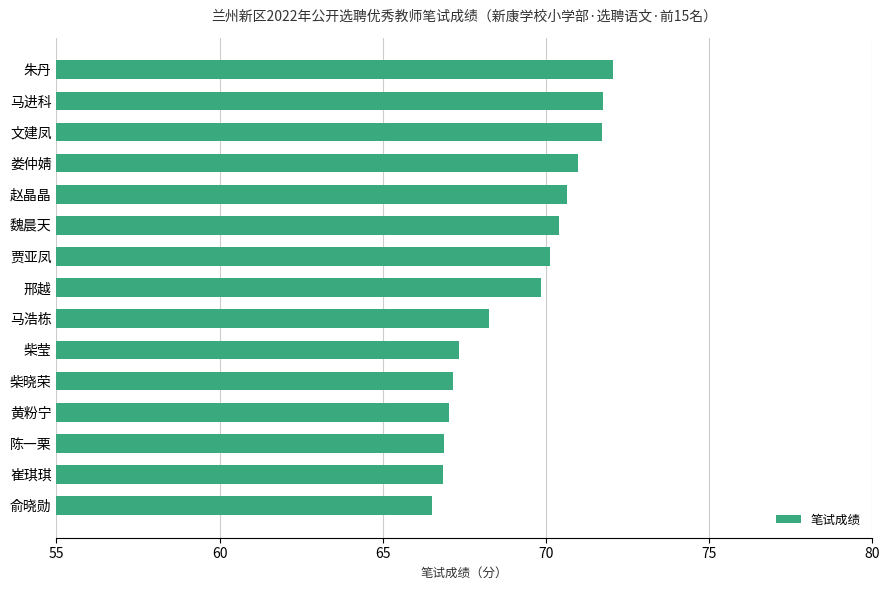

What is the label of the 1st bar from the bottom?

俞晓勋